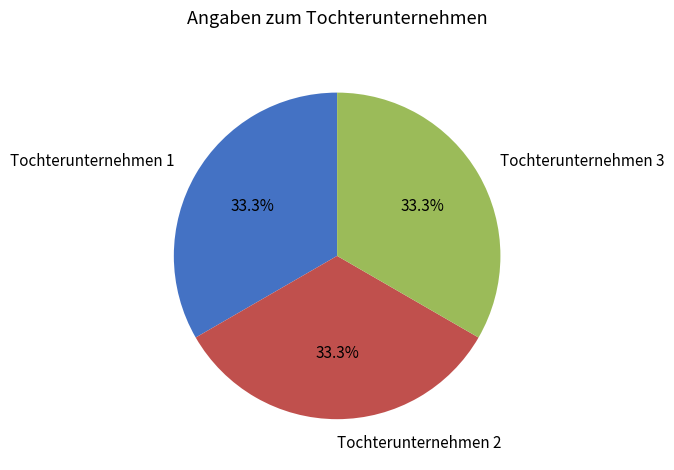

Does any single category account for the majority?

No